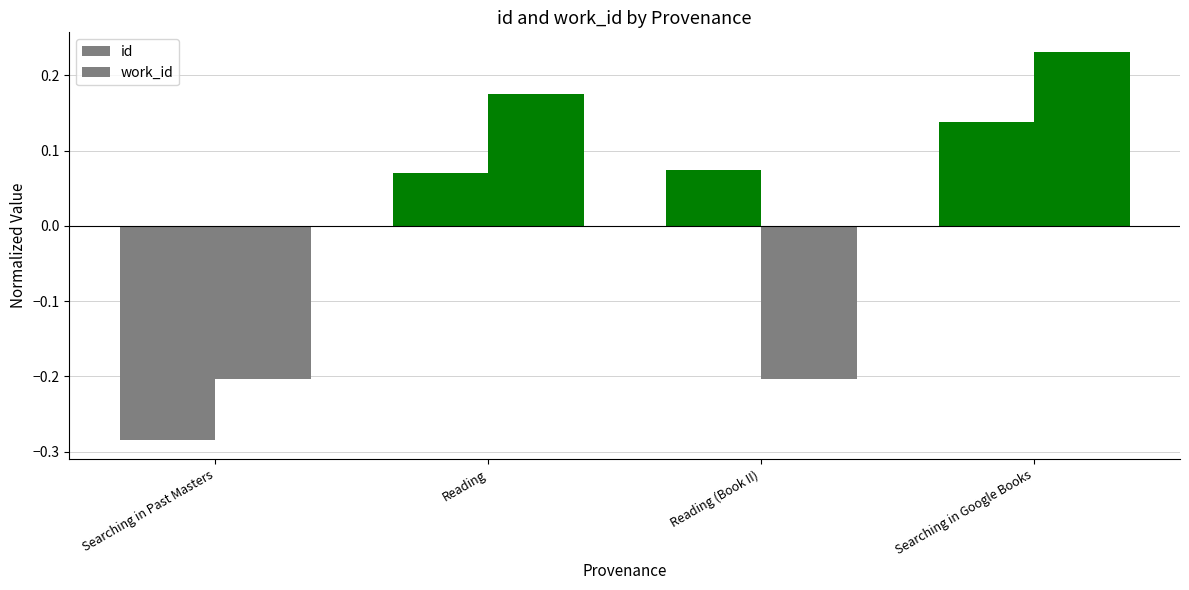

What is the difference between the maximum and minimum values in the work_id series?

0.4